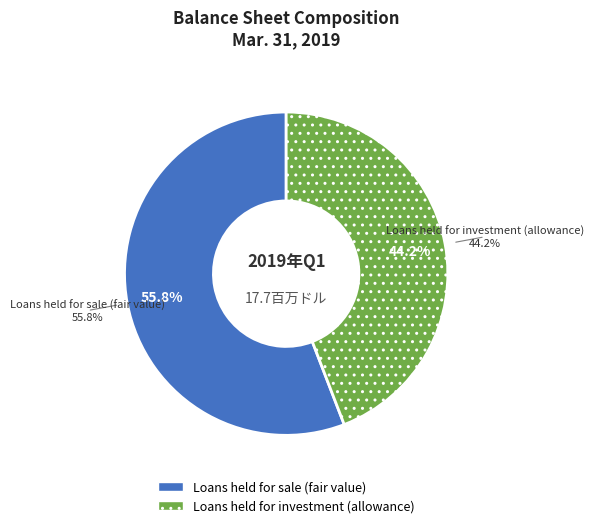

True or false: Loans held for investment (allowance) accounts for 34% of the total.

False